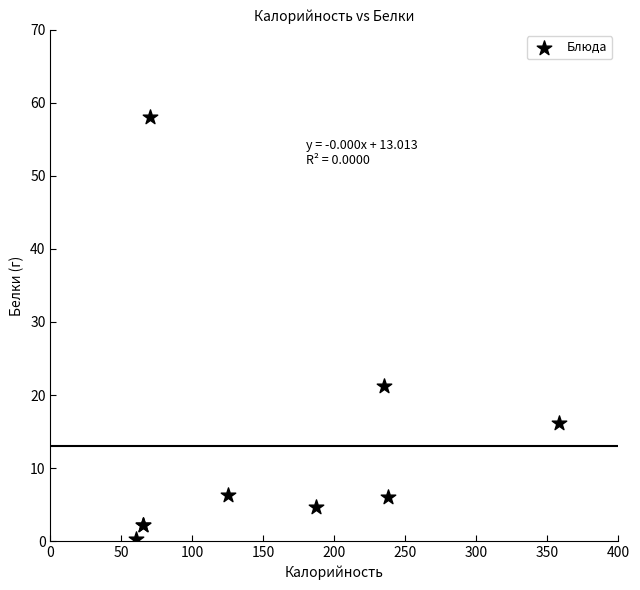

What Y value in the scatter plot is closest to 29?

21.3